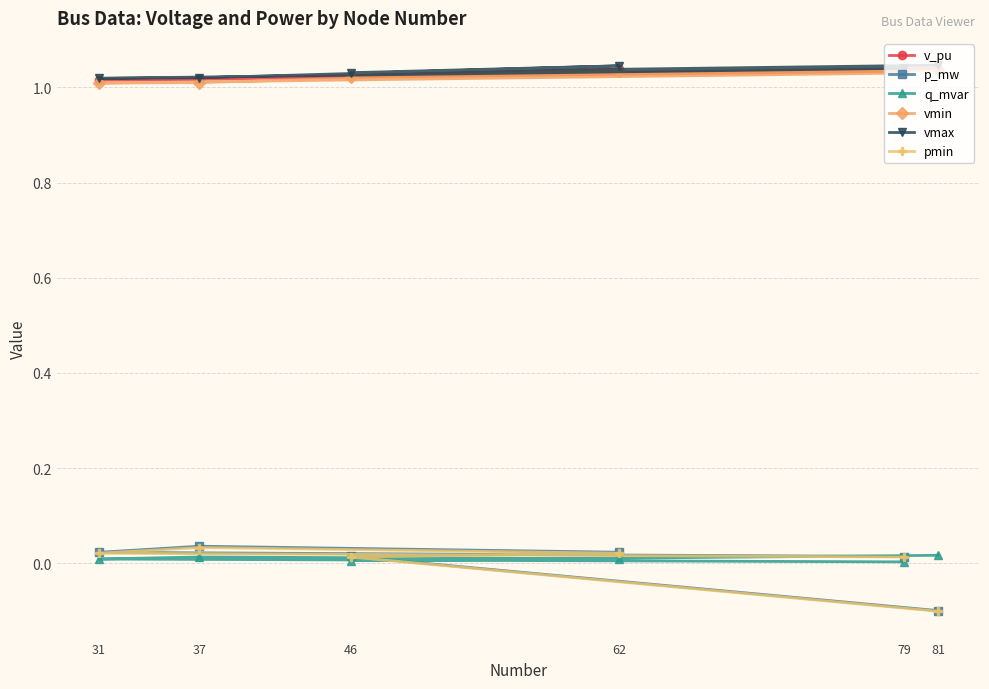

Which series has the widest spread of values?

p_mw